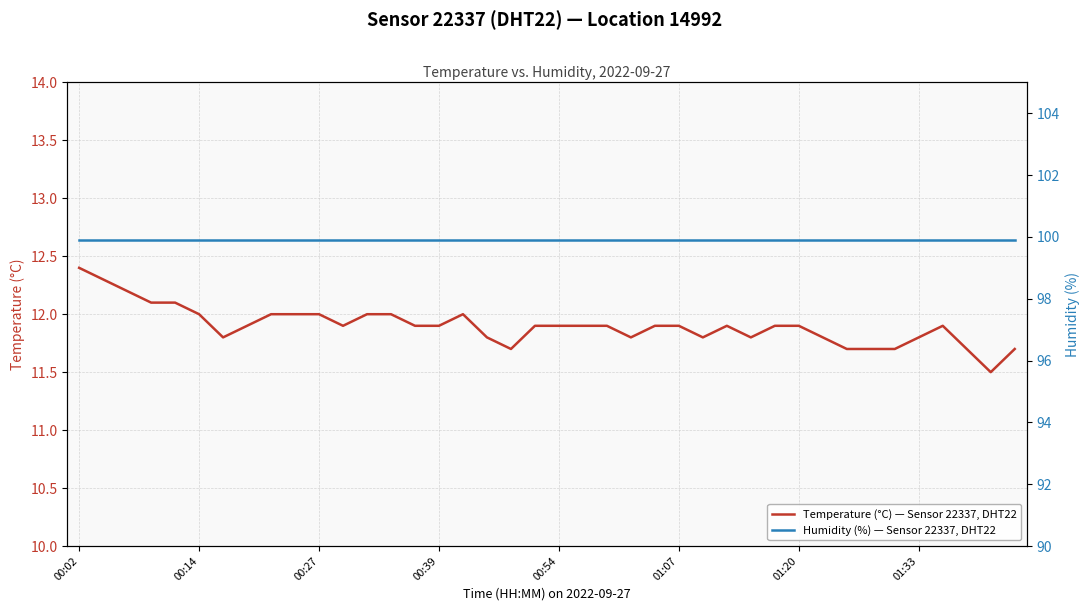

What is the minimum value for Temperature (°C) — Sensor 22337, DHT22?

11.5